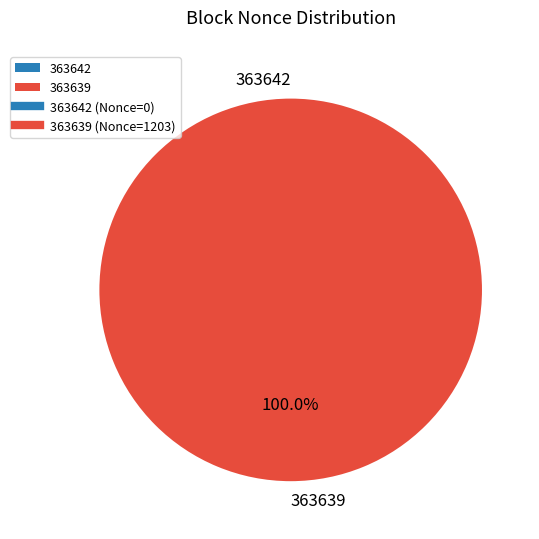

How many slices are in this pie chart?

2